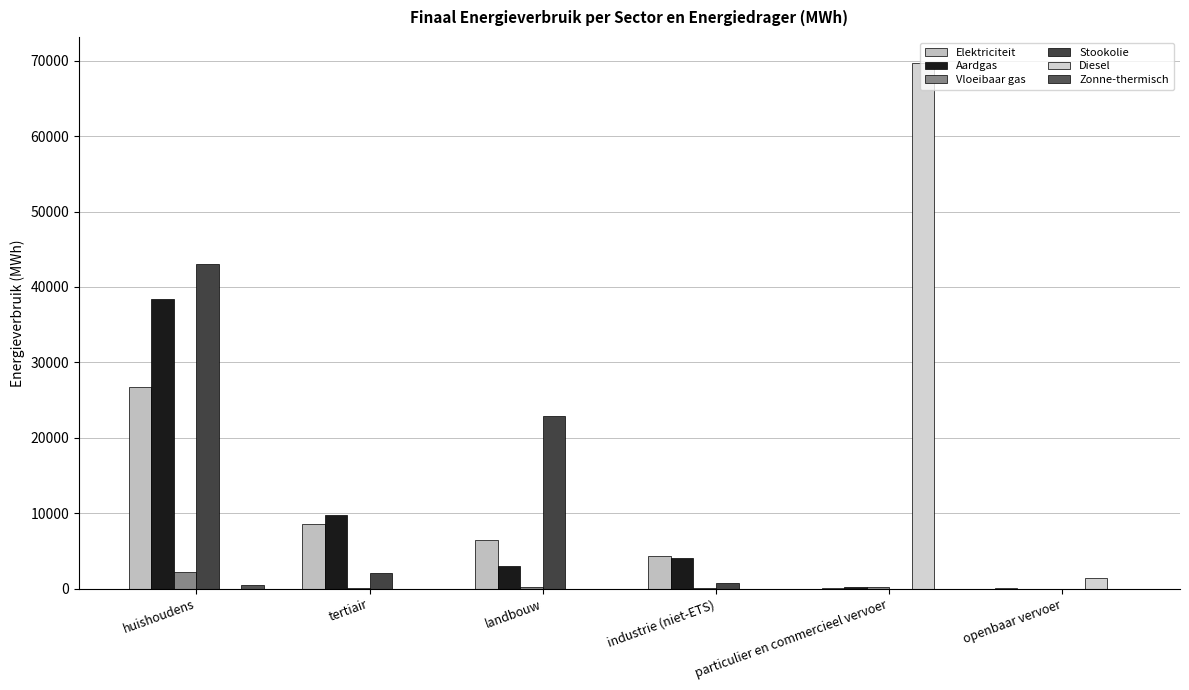

What is the difference between the Aardgas values at openbaar vervoer and industrie (niet-ETS)?

4101.4